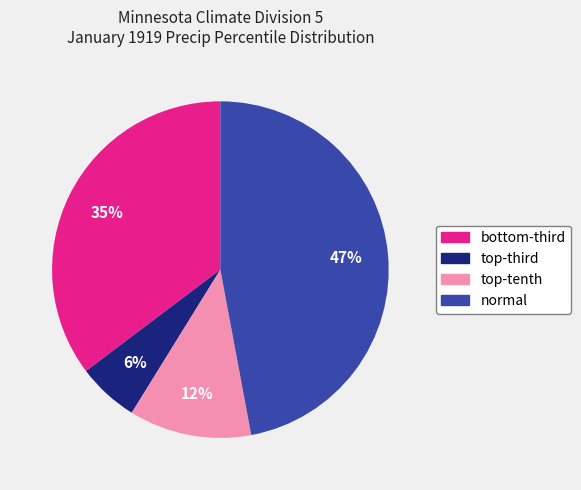

Is there a majority slice in this chart?

No